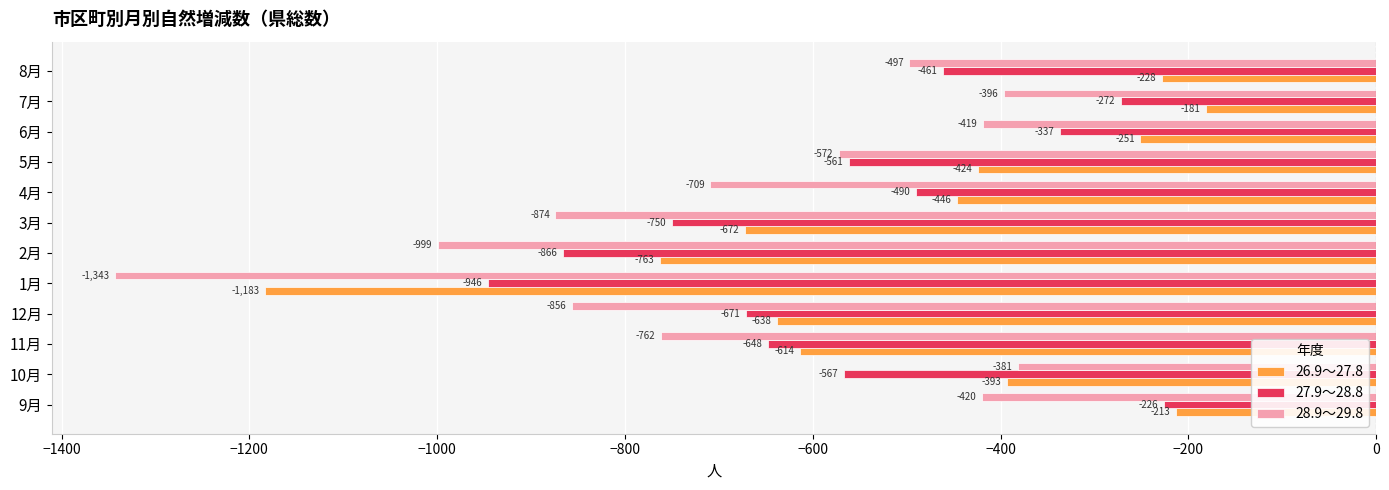

At which category is the sum across all series the highest?

7月